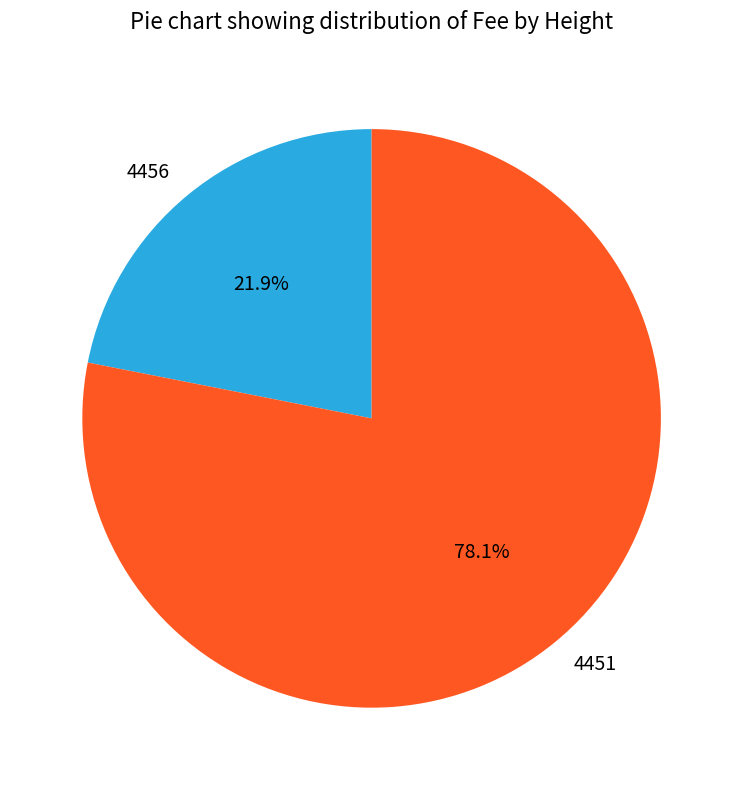

How many slices are in this pie chart?

2